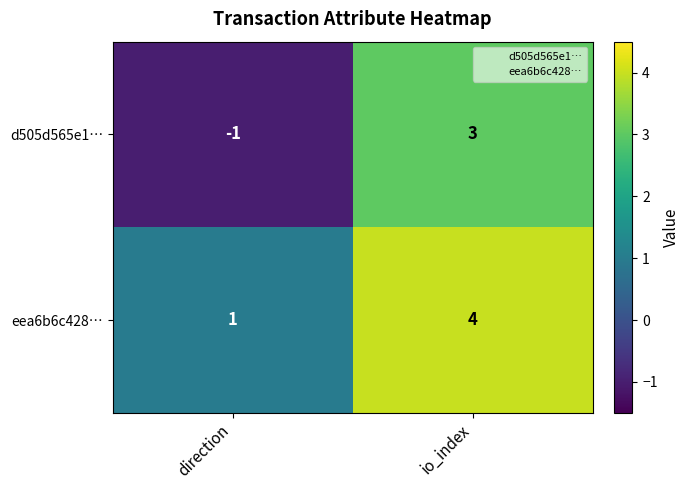

Reading left to right, extract all data points from this chart.

d505d565e1…: -1	3
eea6b6c428…: 1	4